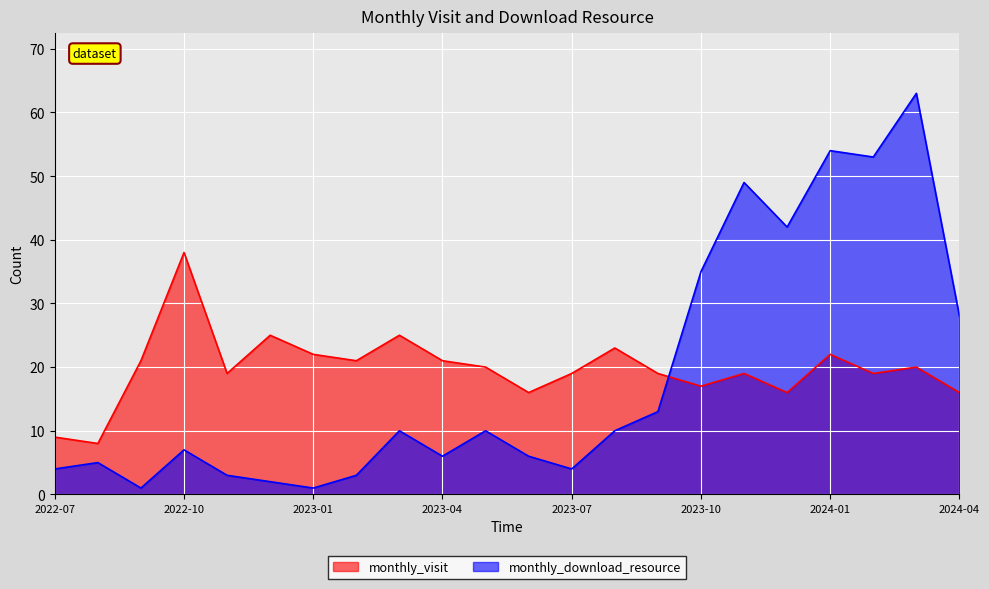

The monthly_download_resource series shows 17 at 2023-11. True or false?

False